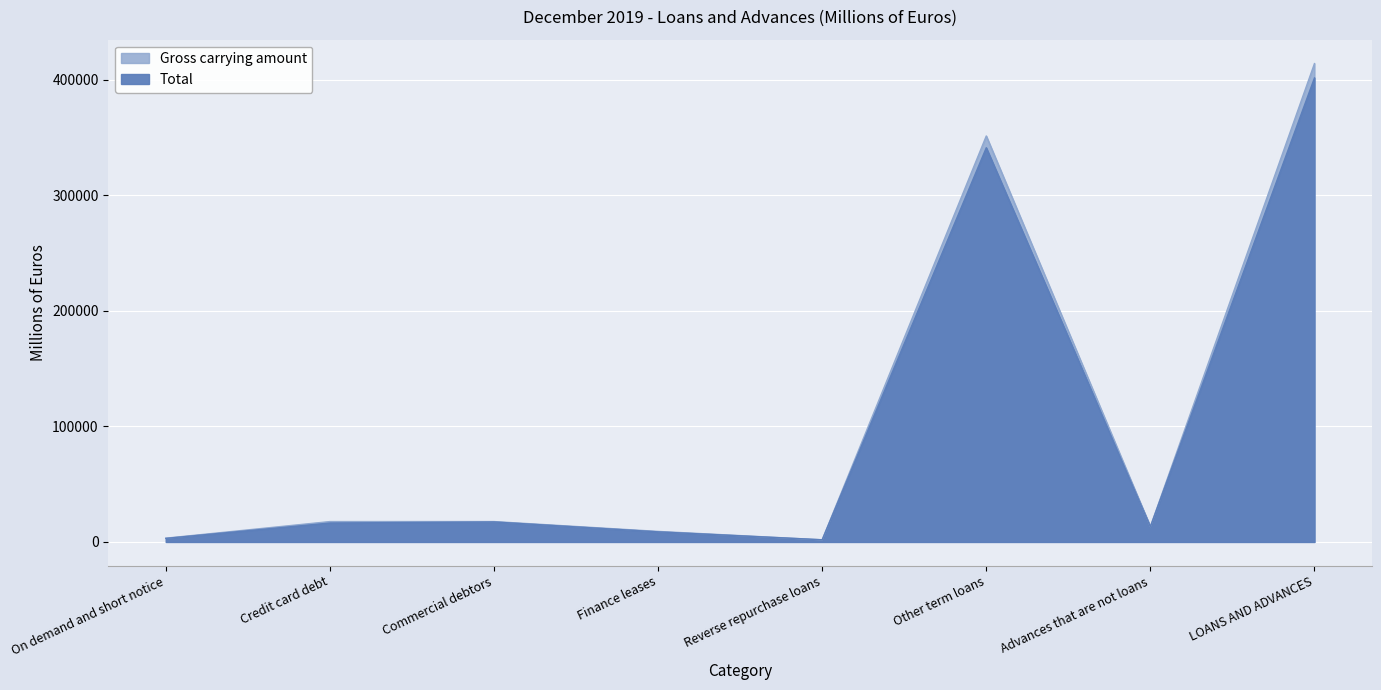

Reading left to right, extract all data points from this chart.

Total: On demand and short notice=3050	Credit card debt=16355	Commercial debtors=17276	Finance leases=8711	Reverse repurchase loans=1843	Other term loans=341047	Advances that are not loans=13156	LOANS AND ADVANCES=401438
Gross carrying amount: On demand and short notice=3251	Credit card debt=17608	Commercial debtors=17617	Finance leases=9095	Reverse repurchase loans=1848	Other term loans=351230	Advances that are not loans=13214	LOANS AND ADVANCES=413863